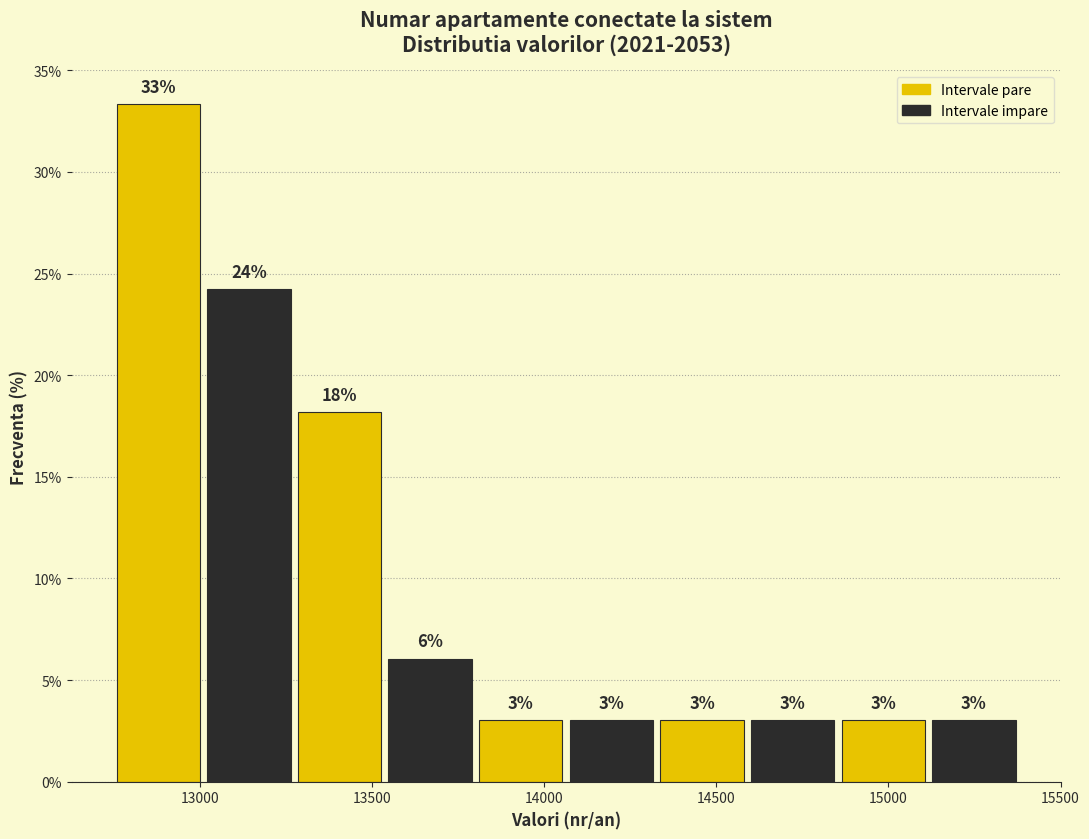

Which range on the x-axis has the tallest bar?

12750 to 13000